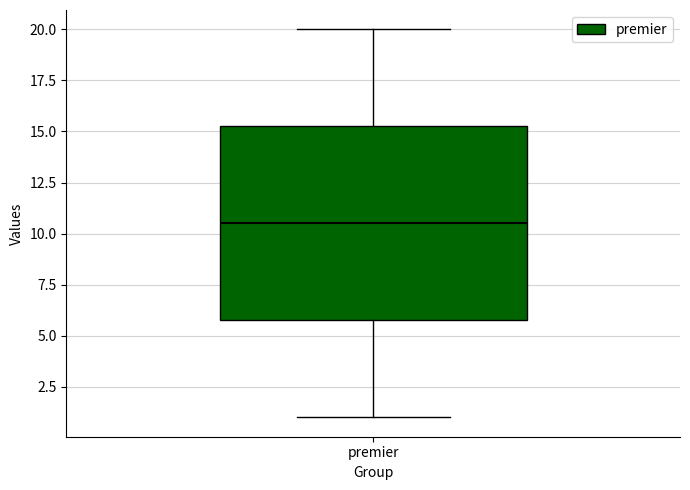

Where is the lower edge of the box for premier on the y-axis? The values are not printed on the chart, so give them approximately, as read against the axis.

6.0